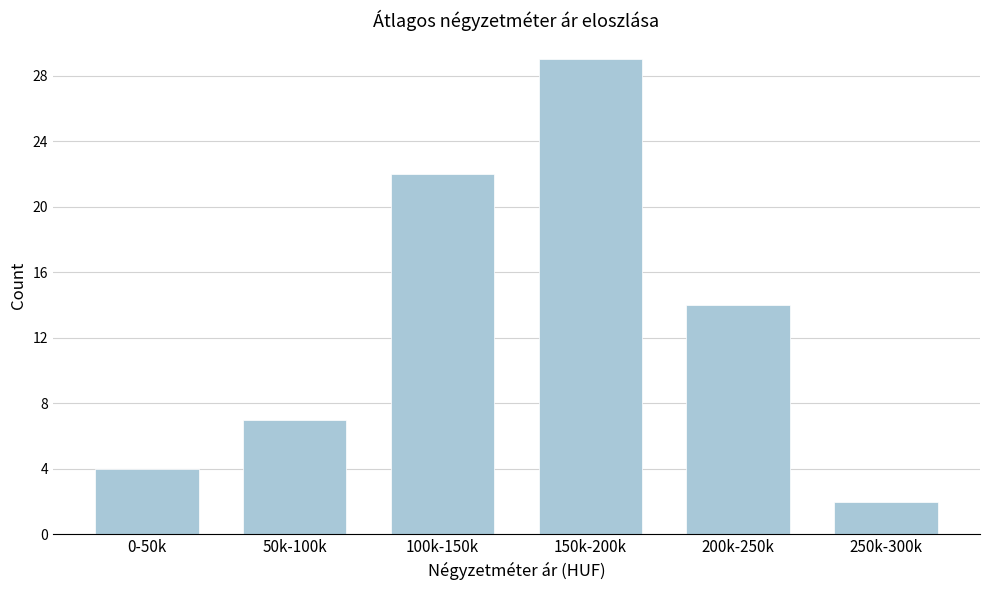

Reading left to right, extract all data points from this chart.

4	7	22	29	14	2